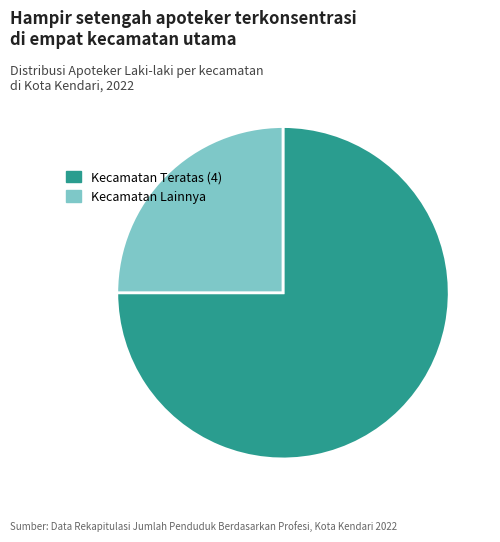

Rank the categories by value from highest to lowest.

Kecamatan Teratas (4), Kecamatan Lainnya